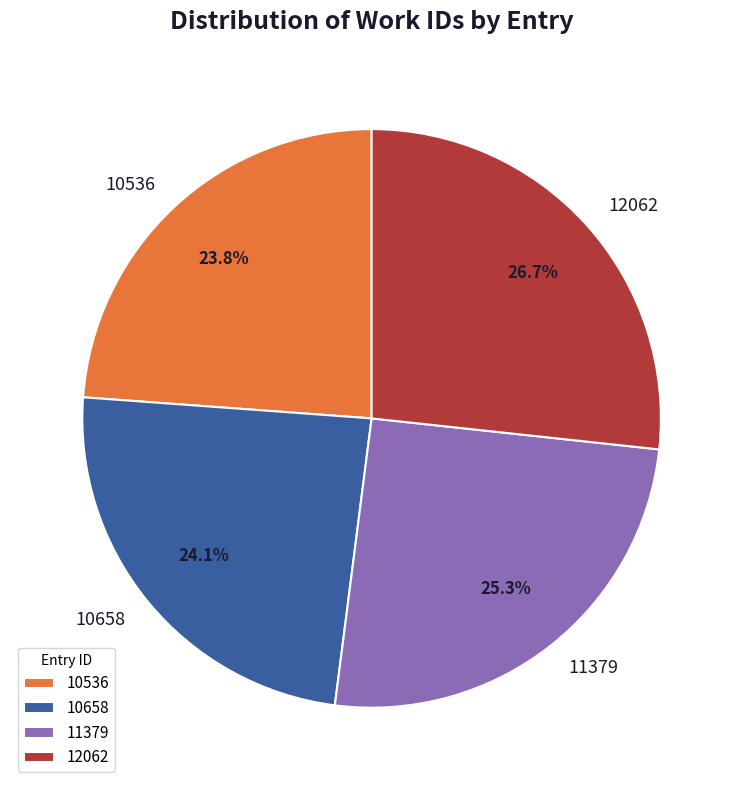

How much of the chart is everything except 10536?

76.2%